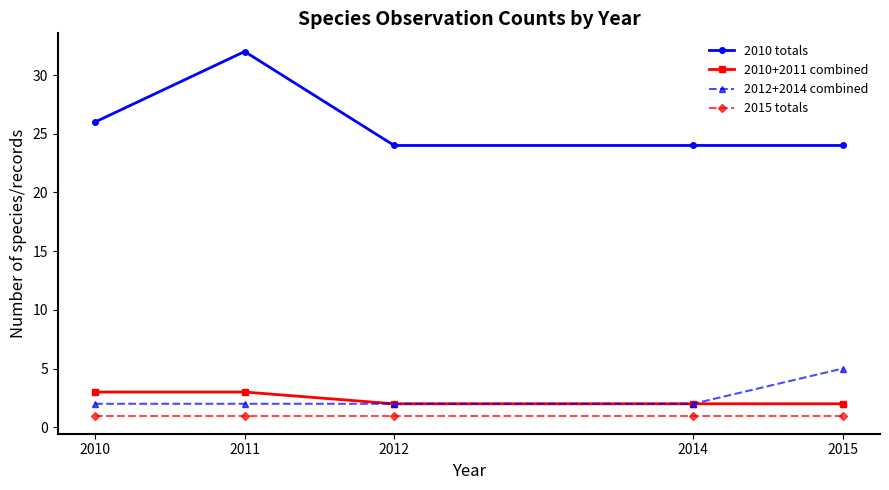

What is the lowest value of the 2010 totals series?

24